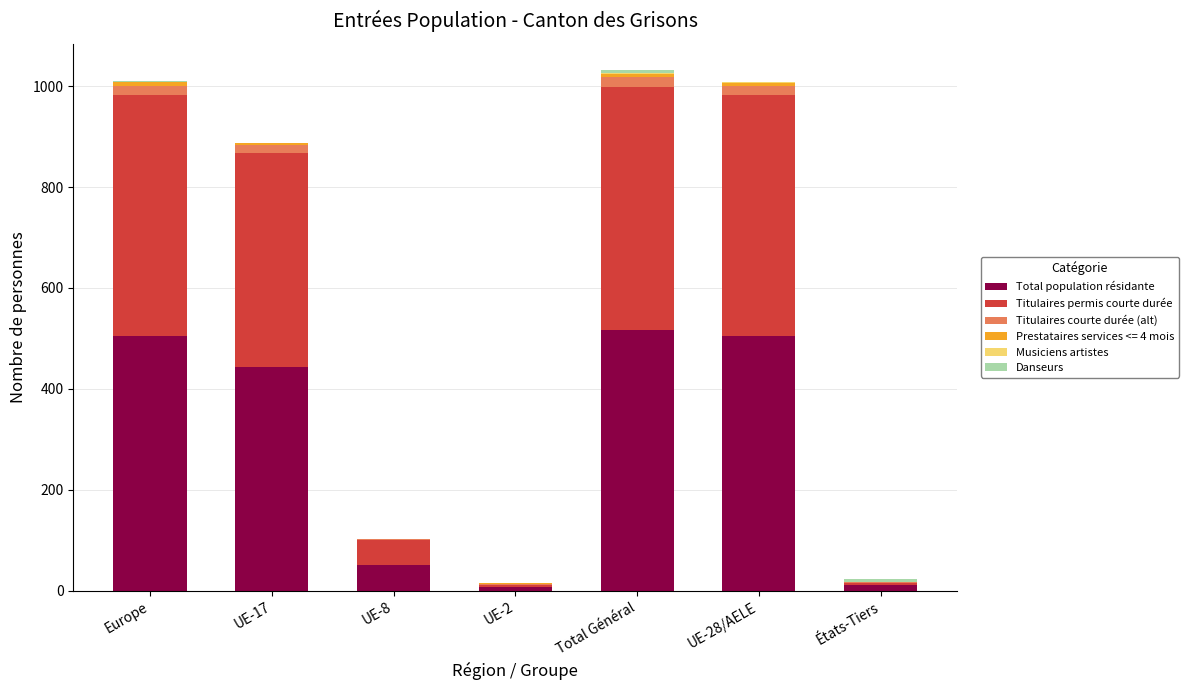

What is the highest value of the Total population résidante series?

516